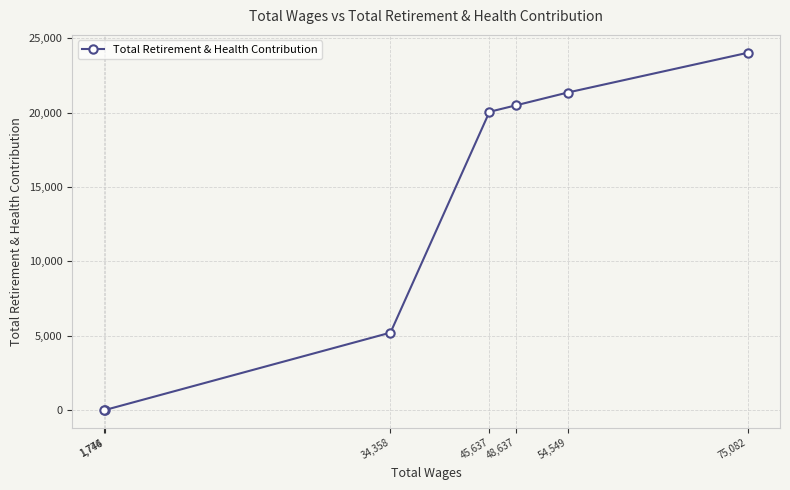

How many lines are shown in the chart?

1